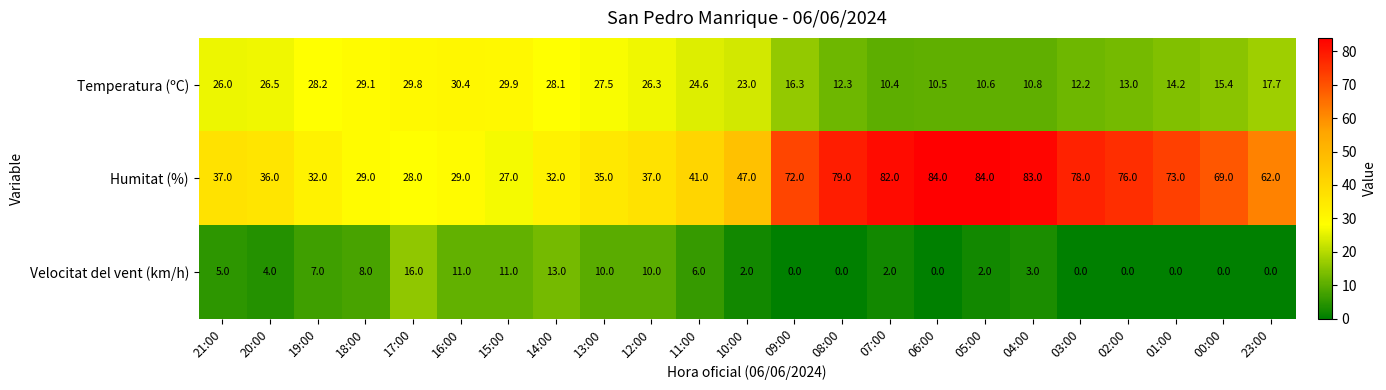

What is the sum of the Humitat (%) values at 03:00 and 02:00?

154.0